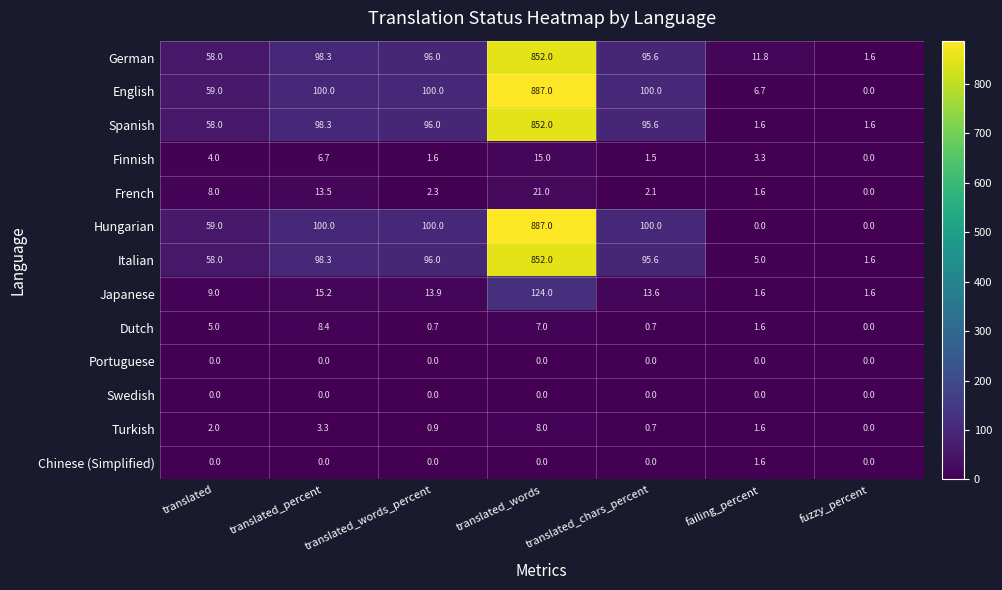

How many series are shown in this chart?

13